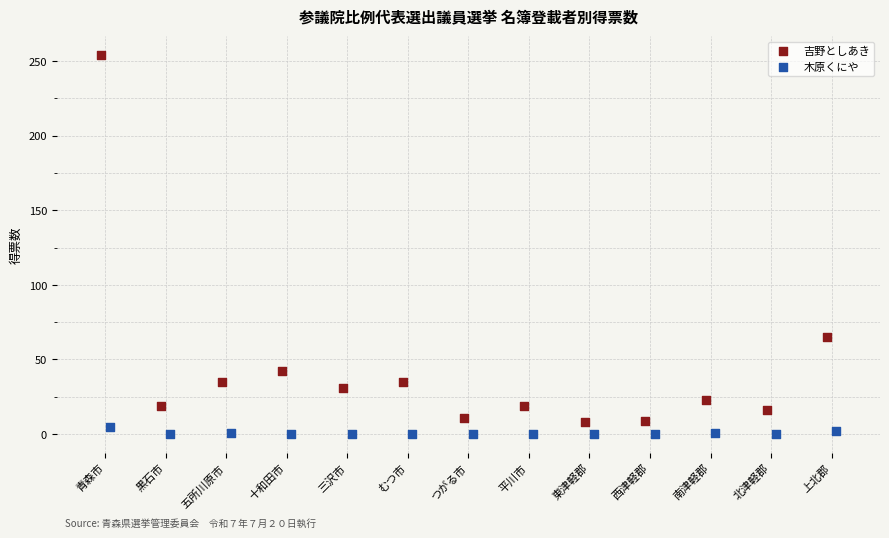

Which series contains the highest Y value?

吉野としあき